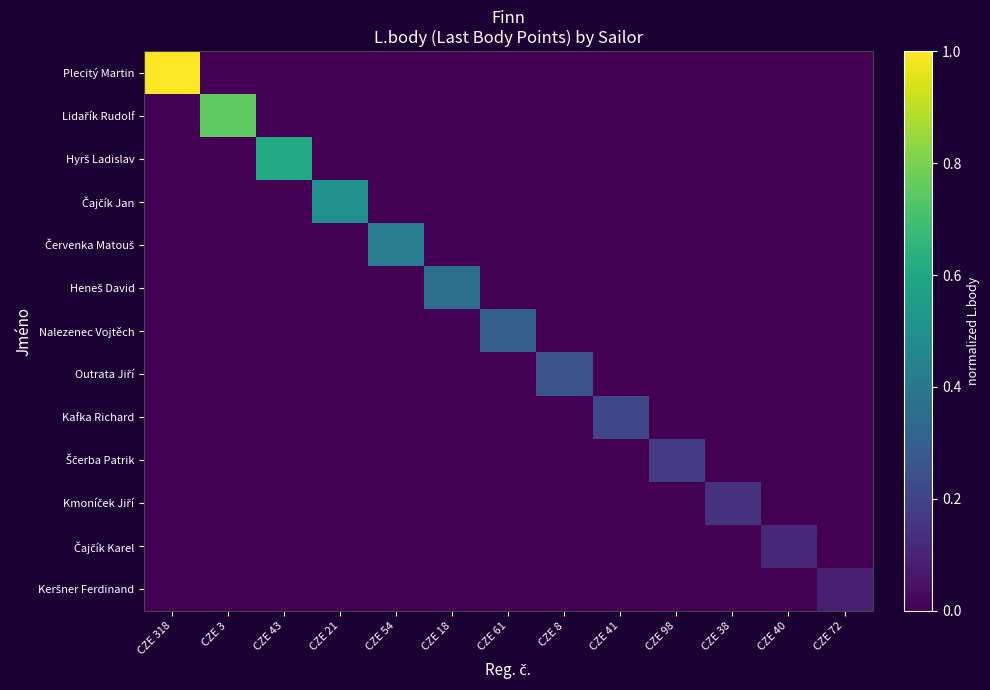

Which series has the largest total across all categories?

Plecitý Martin